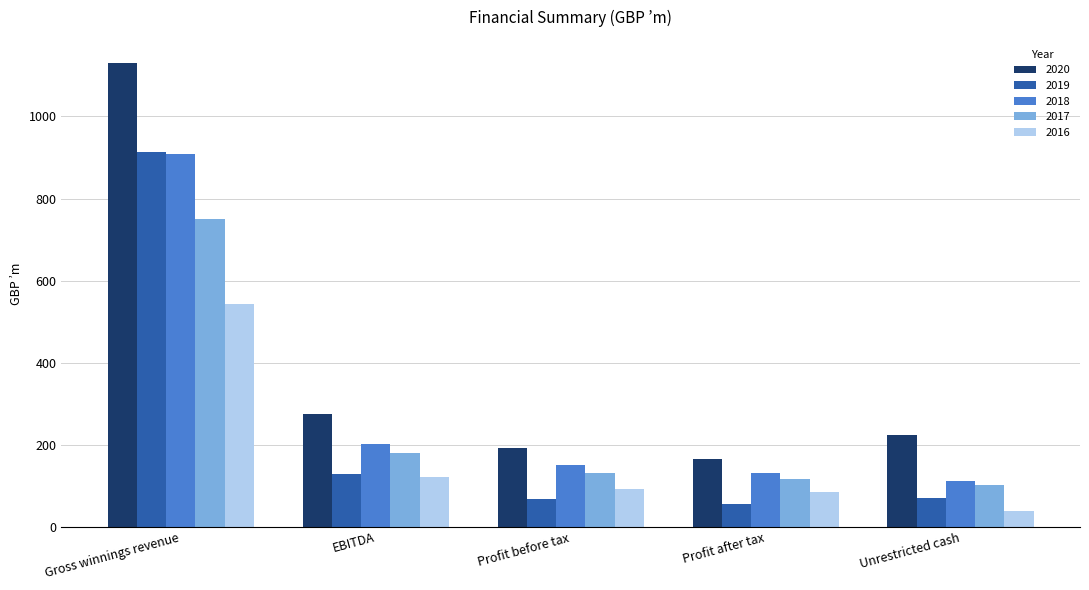

Rank the categories by 2018 value from highest to lowest.

Gross winnings revenue, EBITDA, Profit before tax, Profit after tax, Unrestricted cash